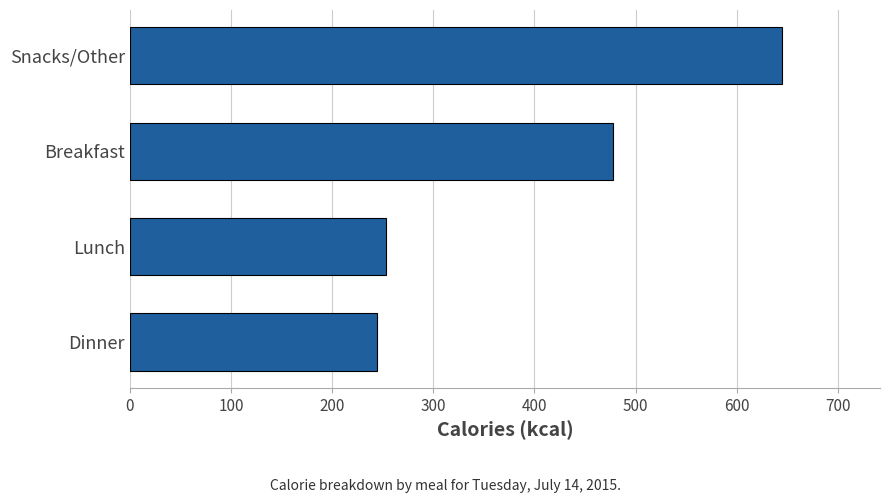

Where is the data nearest to the value 444?

Breakfast